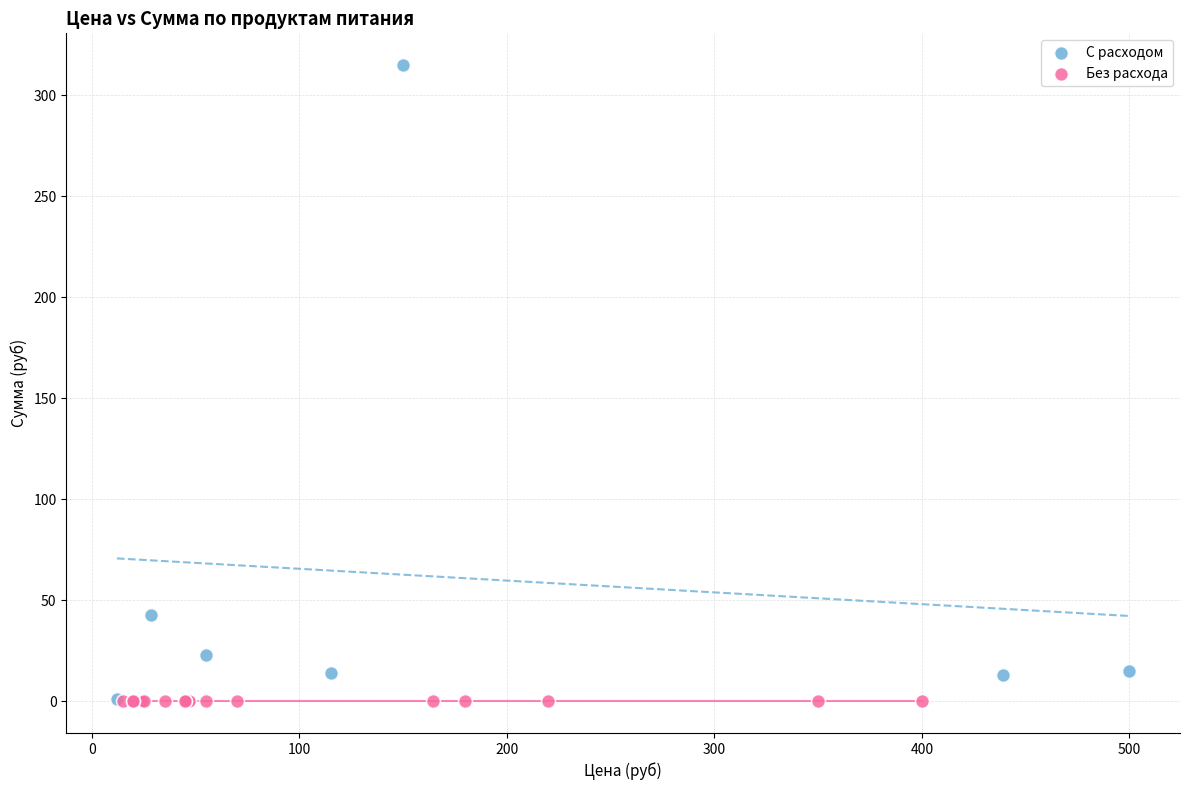

What are all the series names shown in the legend?

С расходом, Без расхода